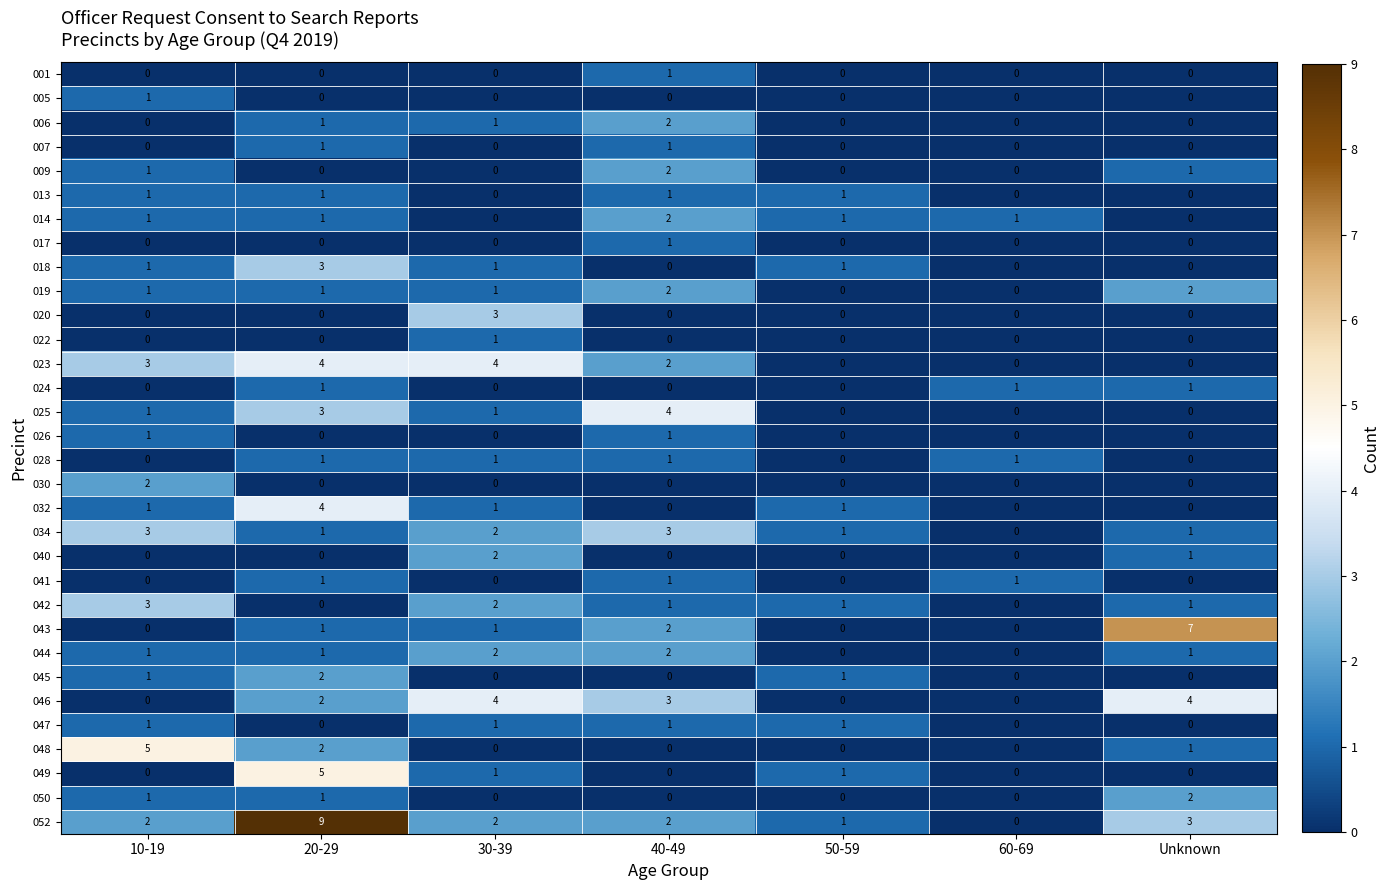

How many 030 values are between 0 and 1?

6